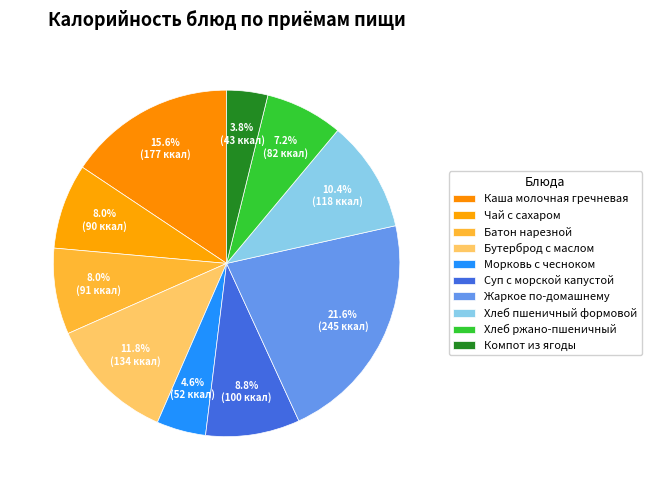

Count the number of slices in the pie.

10